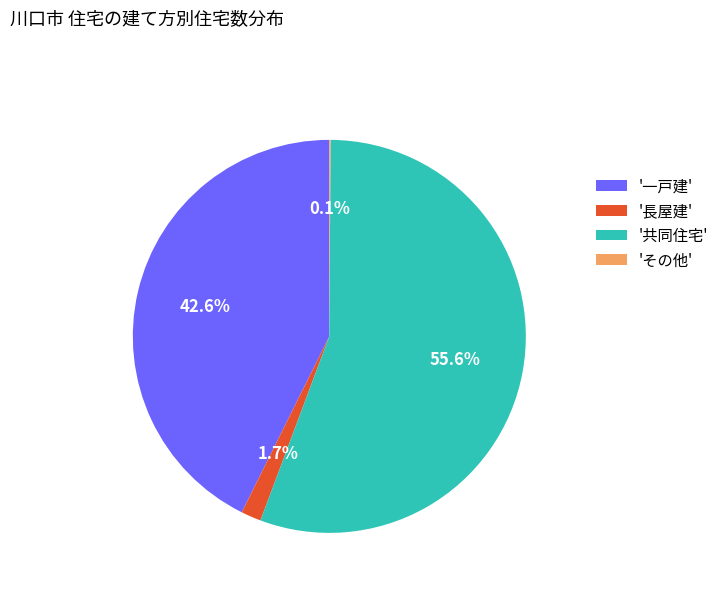

Which slice is the largest?

'共同住宅'